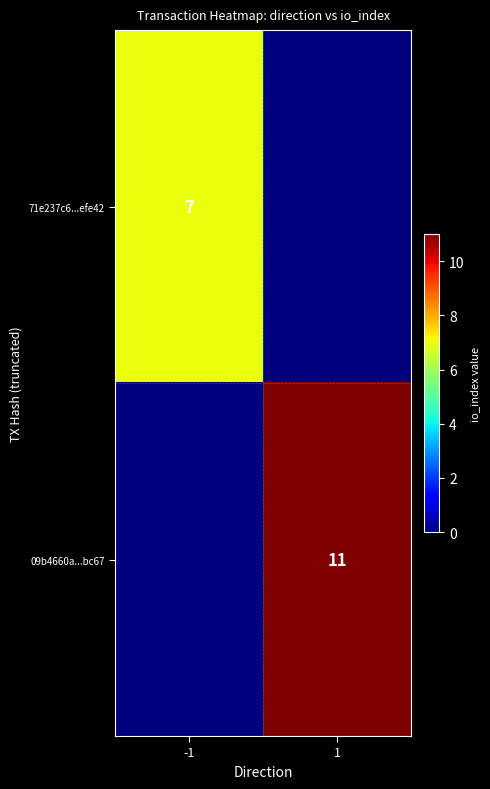

Is it true that 71e237c6...efe42 equals 10 at -1?

False